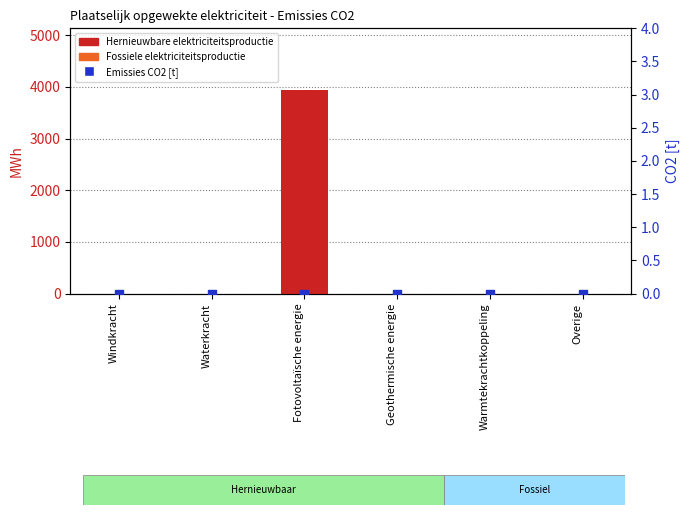

Which series has the widest spread of Y values?

Hernieuwbare elektriciteitsproductie